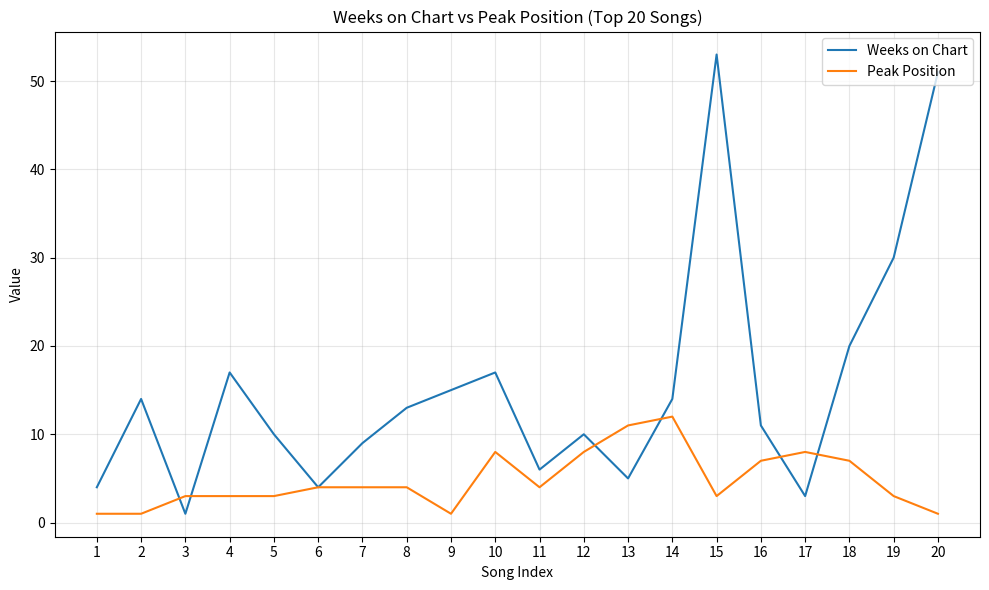

Reading left to right, extract all data points from this chart.

Weeks on Chart: 1=4	2=14	3=1	4=17	5=10	6=4	7=9	8=13	9=15	10=17	11=6	12=10	13=5	14=14	15=53	16=11	17=3	18=20	19=30	20=51
Peak Position: 1=1	2=1	3=3	4=3	5=3	6=4	7=4	8=4	9=1	10=8	11=4	12=8	13=11	14=12	15=3	16=7	17=8	18=7	19=3	20=1